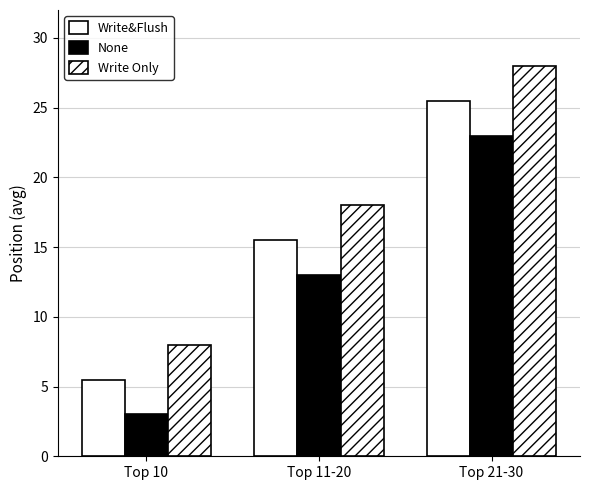

Which series changed the most between Top 11-20 and Top 21-30?

Write&Flush